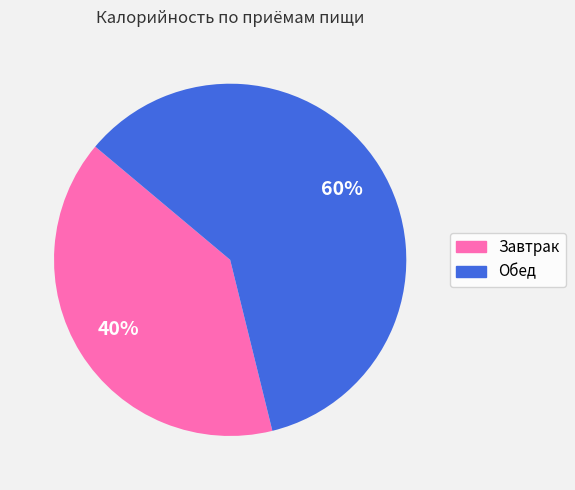

Approximately how many times larger is the value at Обед compared to Завтрак?

1.5